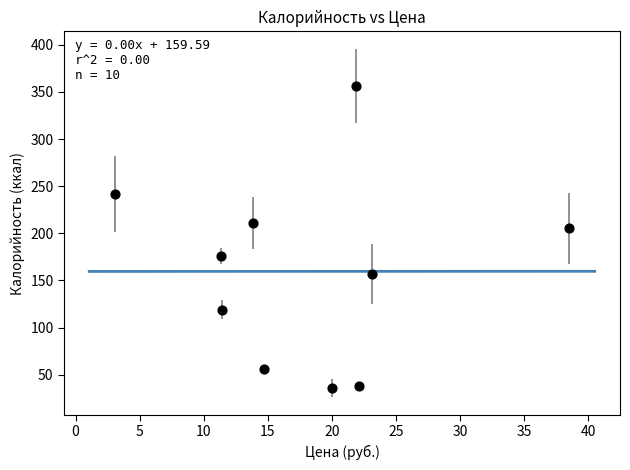

What is the range of Y values (max minus min)?

320.1